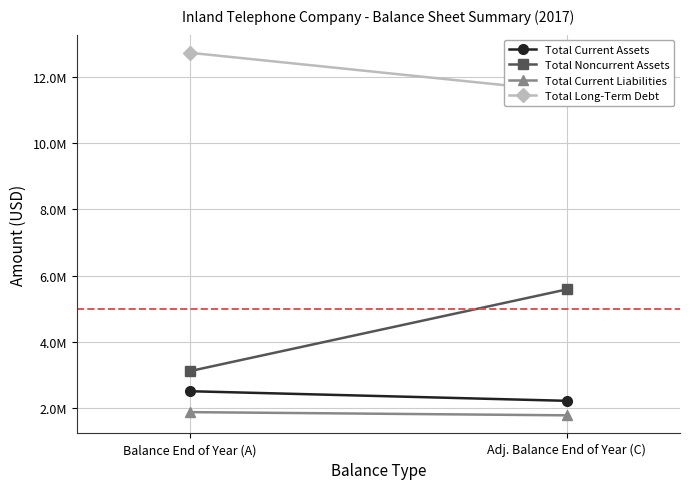

What is the difference between the highest and lowest values at Balance End of Year (A)?

10861464